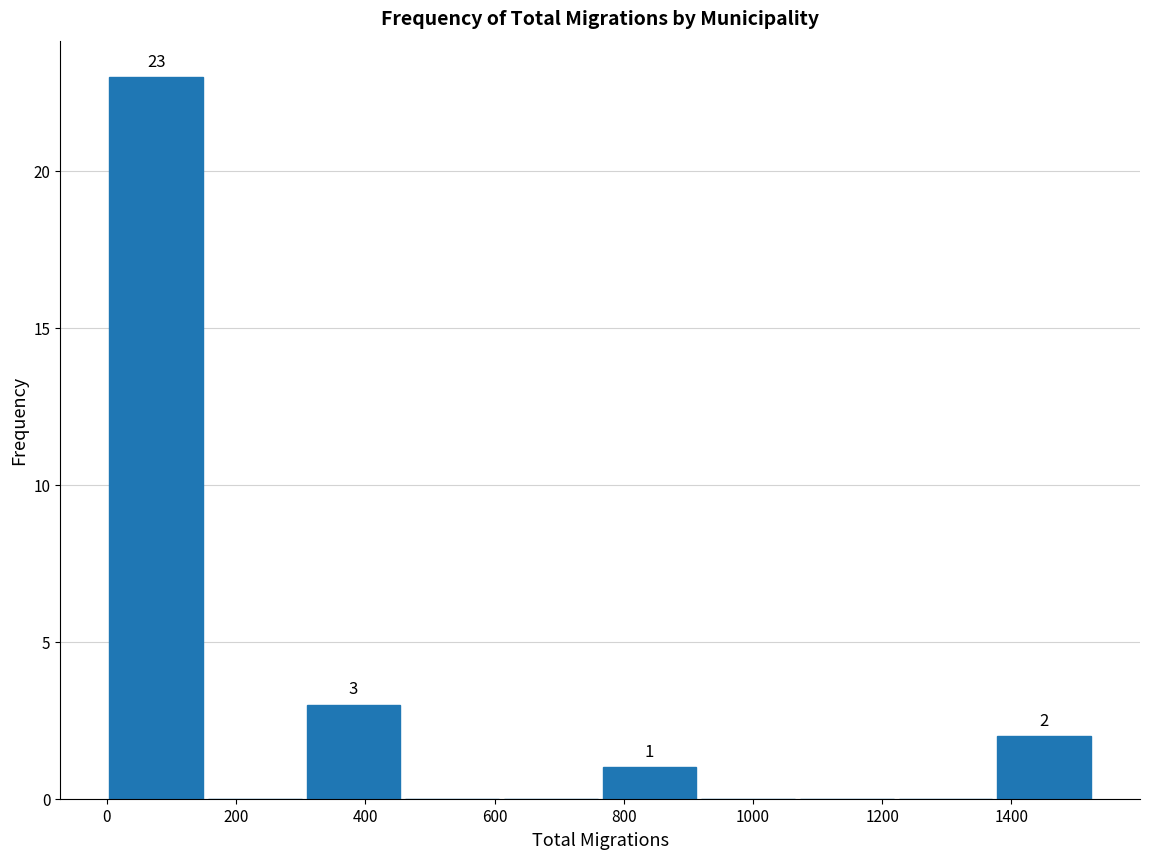

Over which range of the x-axis is the bar tallest?

0 to 160